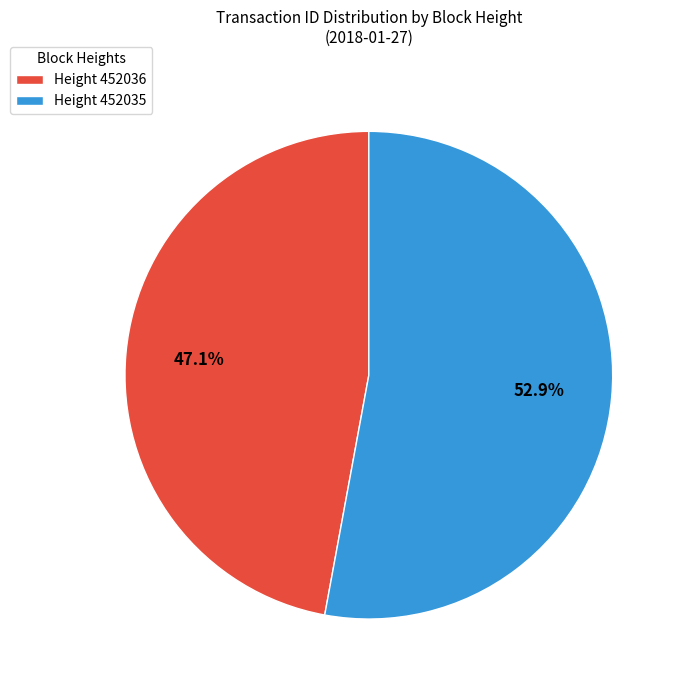

What is the largest slice in the pie chart?

Height 452035